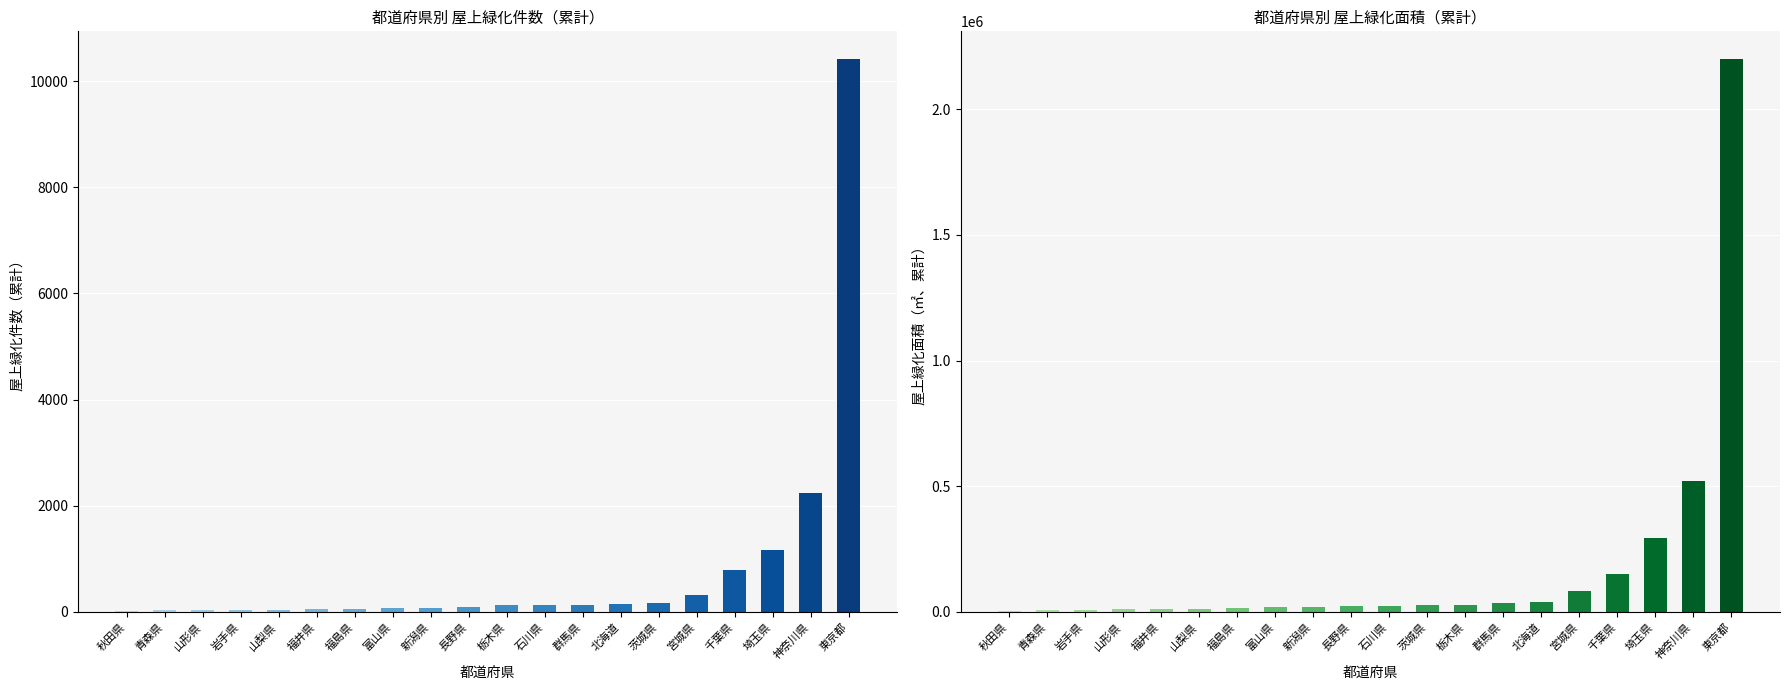

Is it true that 緑化面積 equals 25638.5 at 茨城県?

True